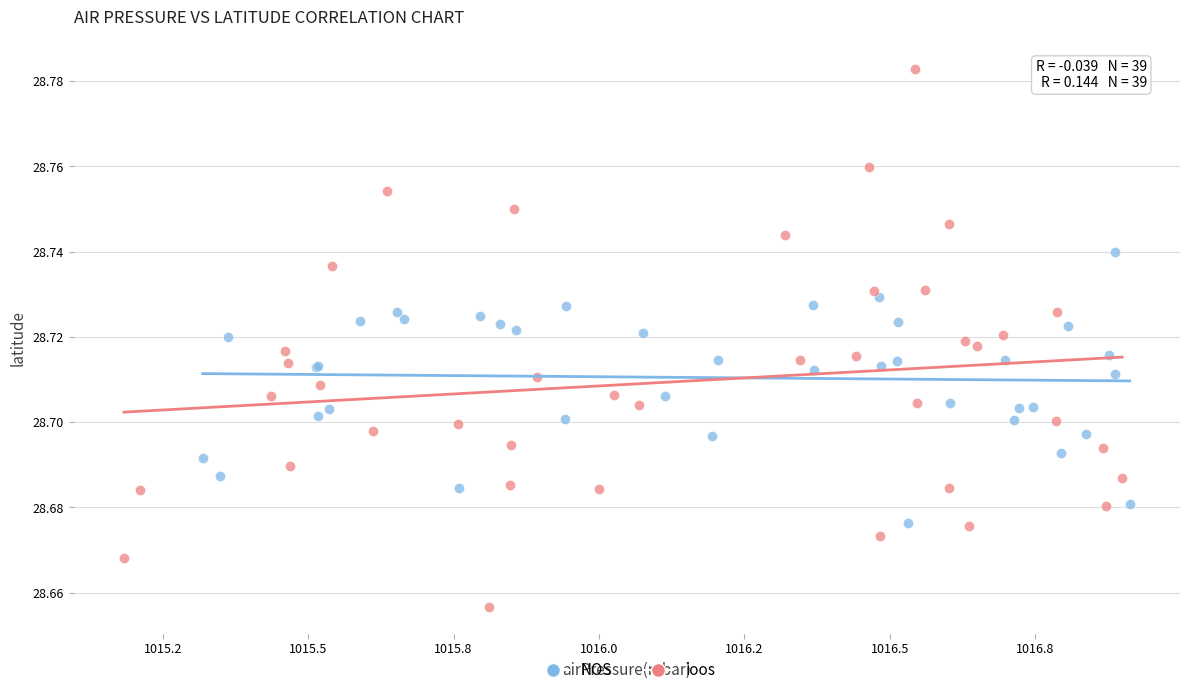

Which series reaches the maximum Y coordinate?

ioos